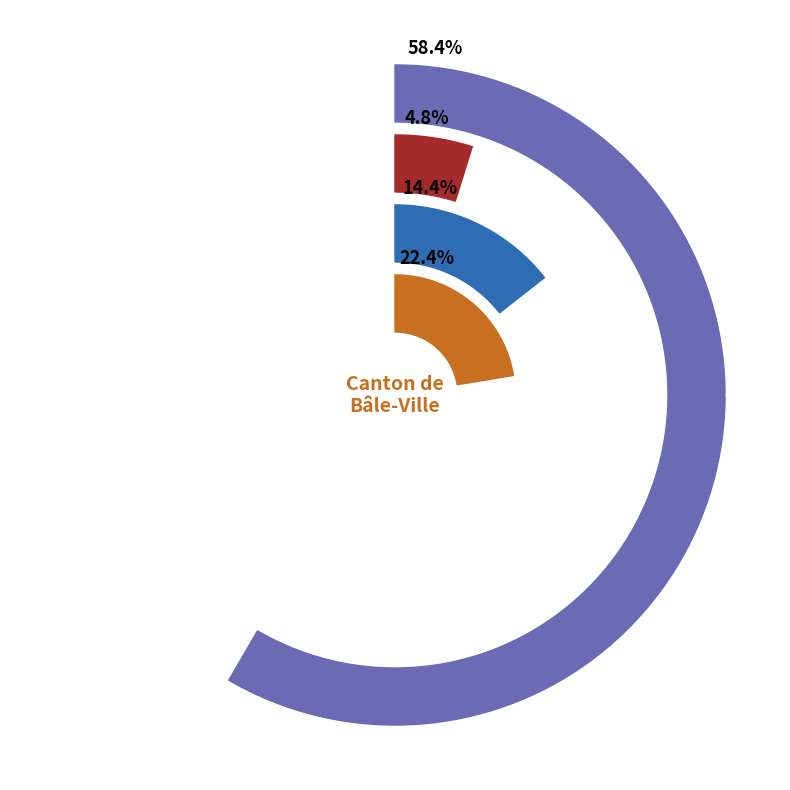

What percentage is the Afrique slice, to the nearest percent?

5%